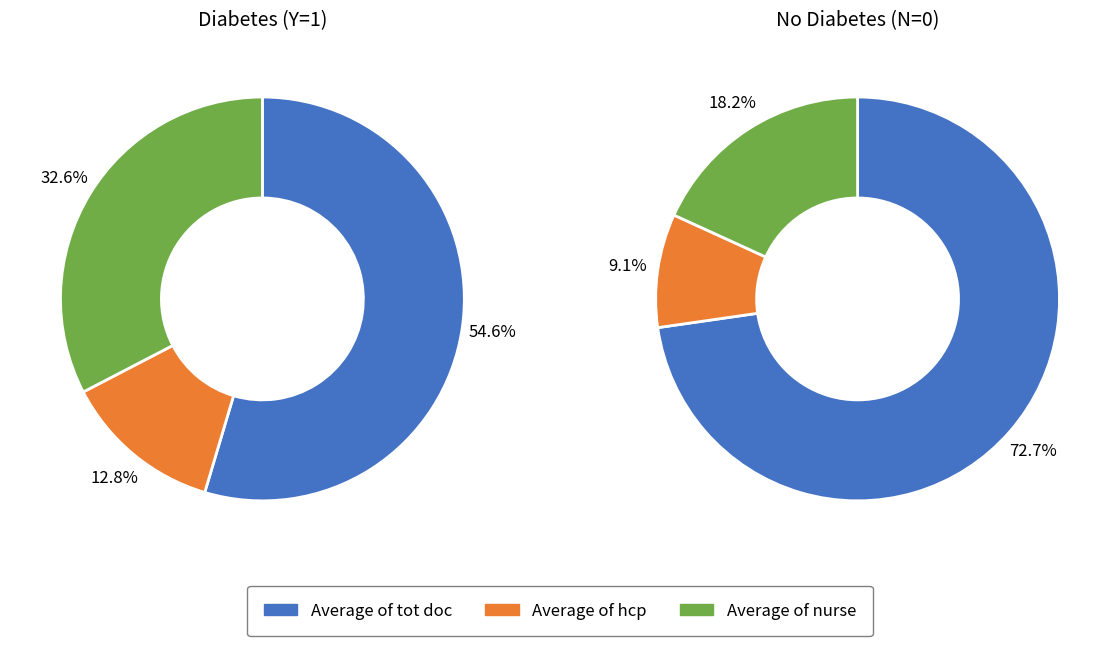

What percentage is NOT represented by Average of tot doc?

45.4%